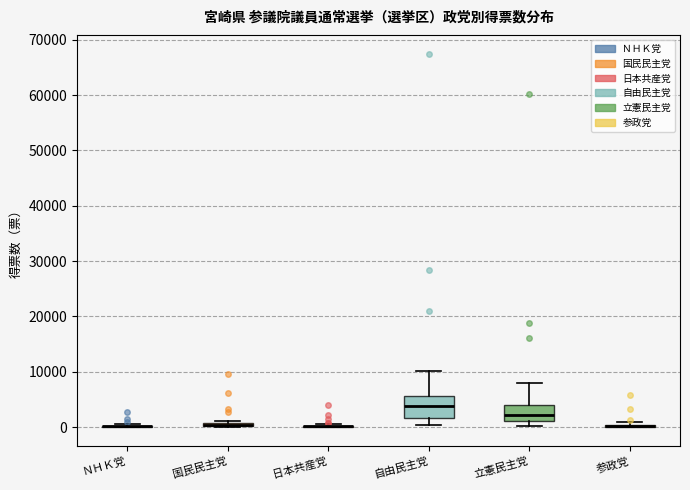

Where is the lower edge of the box for 立憲民主党 on the y-axis? The values are not printed on the chart, so give them approximately, as read against the axis.

1000